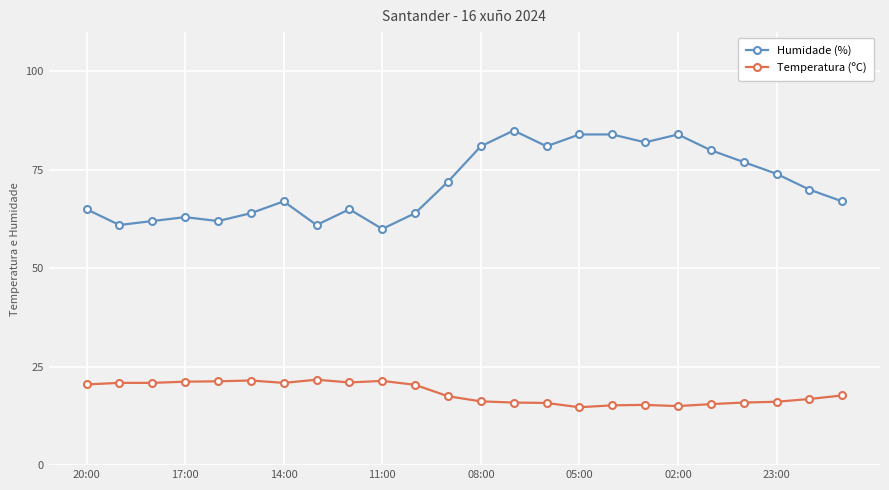

What is the smallest value displayed?

14.7